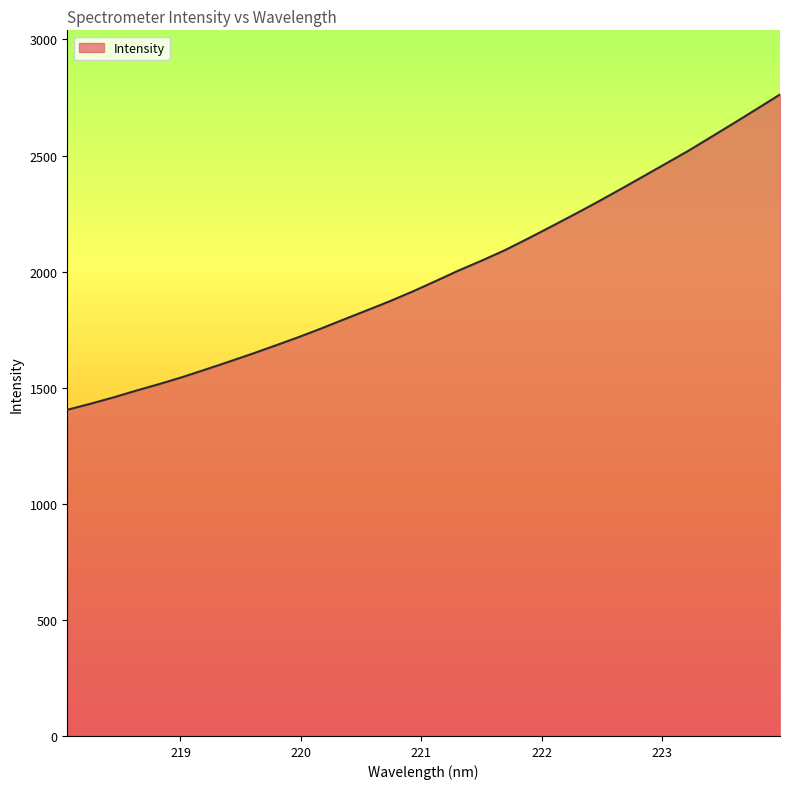

What is the smallest value displayed?

1404.9